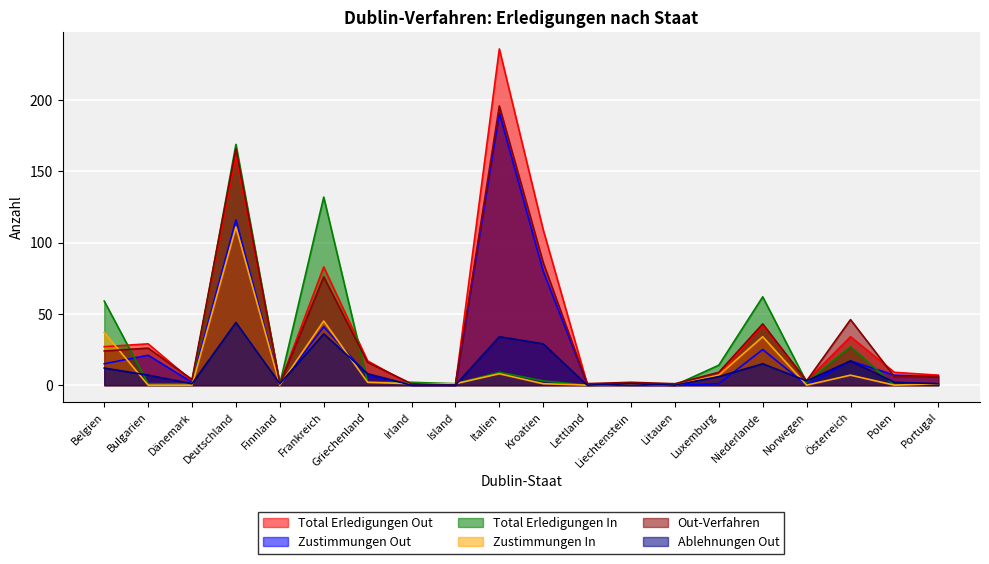

Which has a higher value, Island or Österreich?

Österreich